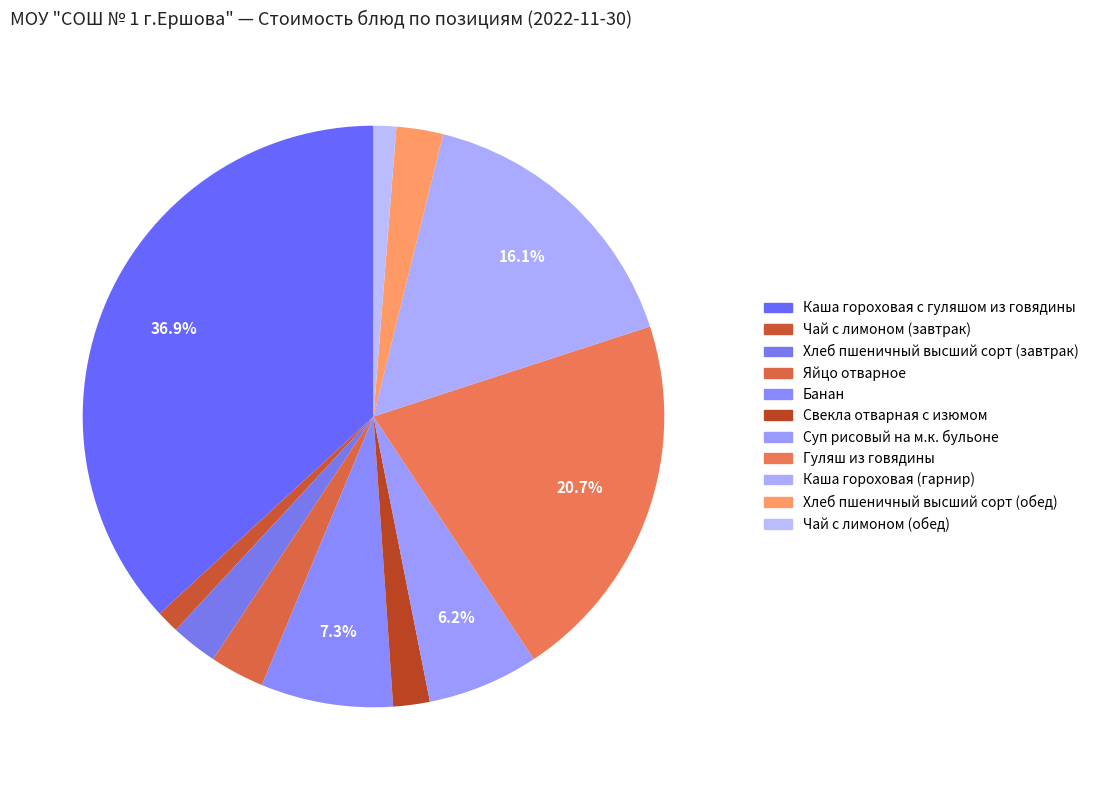

True or false: Свекла отварная с изюмом accounts for 2% of the total.

True